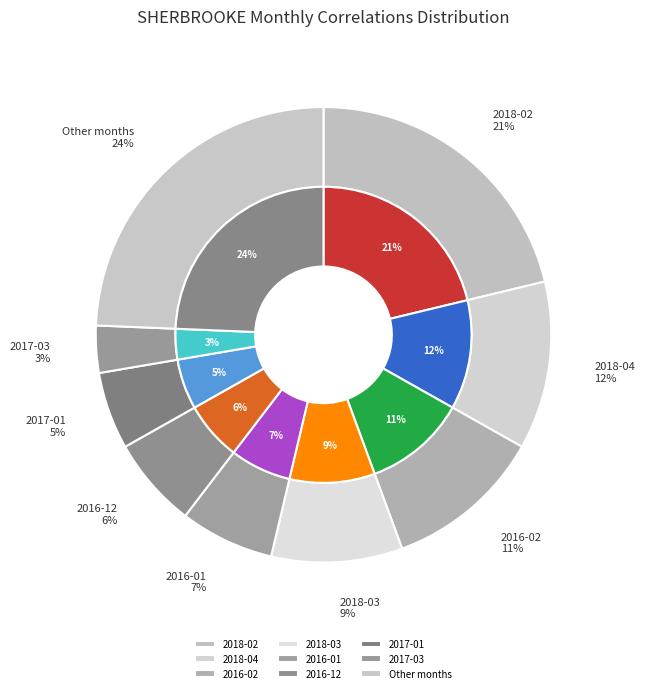

Which category has the biggest portion of the pie?

2018-02